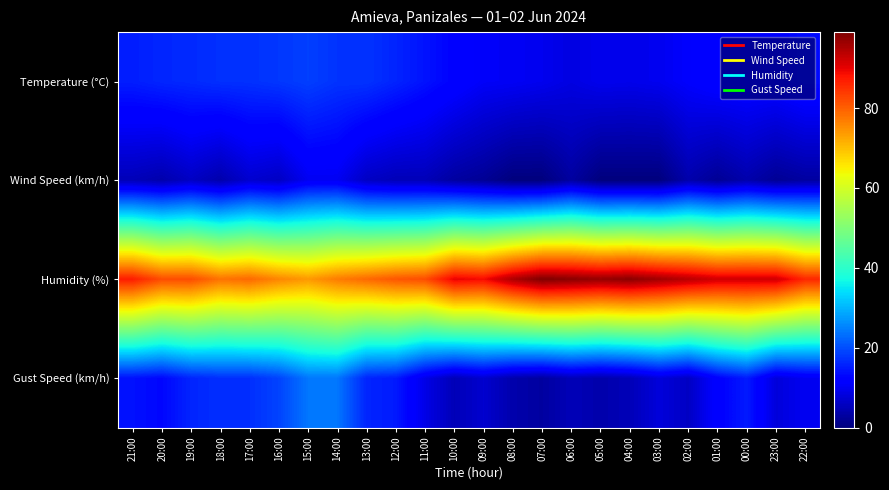

Reading right to left, what are all the values shown in this chart?

Temperature (°C): 22:00=13.5	23:00=12.2	00:00=12.3	01:00=12.2	02:00=11.1	03:00=9.8	04:00=9.4	05:00=9.6	06:00=8.6	07:00=9.7	08:00=10.3	09:00=10.6	10:00=12.4	11:00=14.2	12:00=15.9	13:00=17.4	14:00=17.4	15:00=18.6	16:00=17.8	17:00=17.2	18:00=17.1	19:00=16.5	20:00=16.1	21:00=15.3
Wind Speed (km/h): 22:00=3.0	23:00=2.0	00:00=4.0	01:00=2.0	02:00=4.0	03:00=0.0	04:00=0.0	05:00=0.0	06:00=3.0	07:00=0.0	08:00=0.0	09:00=2.0	10:00=3.0	11:00=5.0	12:00=5.0	13:00=6.0	14:00=10.0	15:00=10.0	16:00=6.0	17:00=7.0	18:00=4.0	19:00=6.0	20:00=4.0	21:00=5.0
Humidity (%): 22:00=86.0	23:00=92.0	00:00=92.0	01:00=92.0	02:00=94.0	03:00=96.0	04:00=98.0	05:00=97.0	06:00=98.0	07:00=99.0	08:00=95.0	09:00=89.0	10:00=90.0	11:00=82.0	12:00=81.0	13:00=79.0	14:00=77.0	15:00=74.0	16:00=76.0	17:00=79.0	18:00=78.0	19:00=82.0	20:00=82.0	21:00=87.0
Gust Speed (km/h): 22:00=10.0	23:00=8.0	00:00=15.0	01:00=12.0	02:00=6.0	03:00=8.0	04:00=5.0	05:00=4.0	06:00=5.0	07:00=3.0	08:00=4.0	09:00=7.0	10:00=5.0	11:00=9.0	12:00=15.0	13:00=16.0	14:00=24.0	15:00=24.0	16:00=19.0	17:00=17.0	18:00=17.0	19:00=16.0	20:00=13.0	21:00=14.0